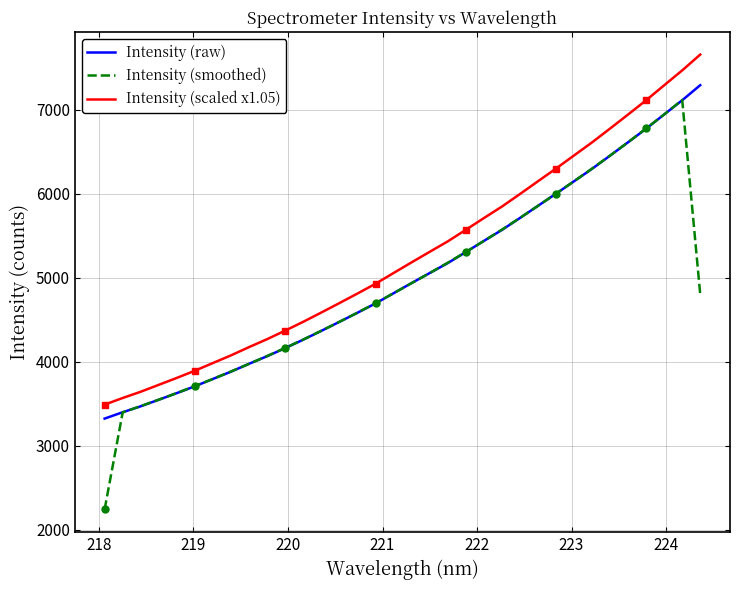

What is the minimum value for Intensity (raw)?

3321.2